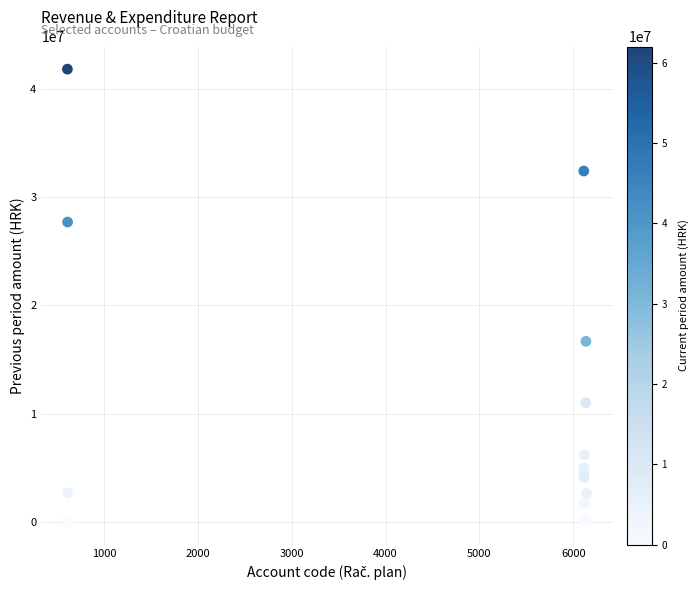

What Y value in the scatter plot is closest to 20905901?

16679005